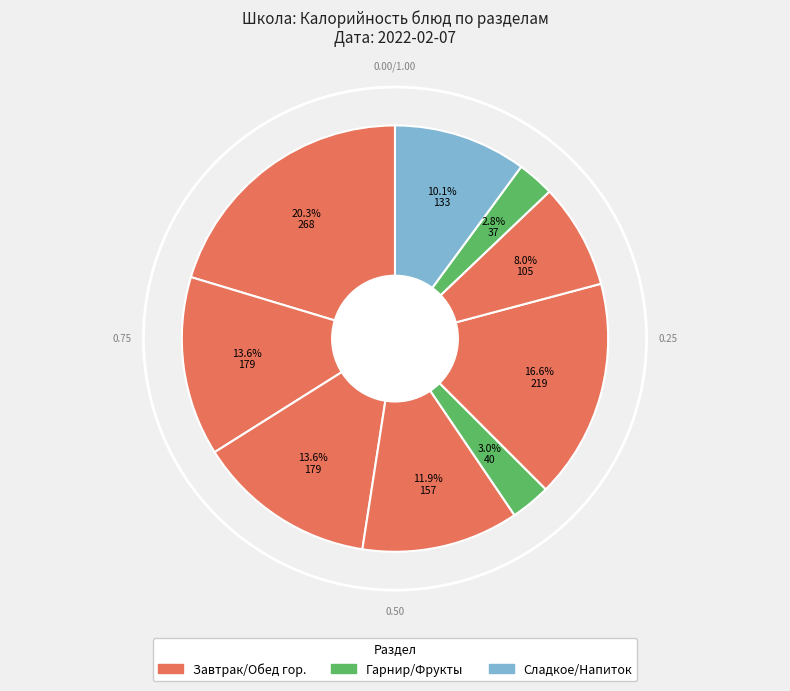

How many slices are in this pie chart?

9